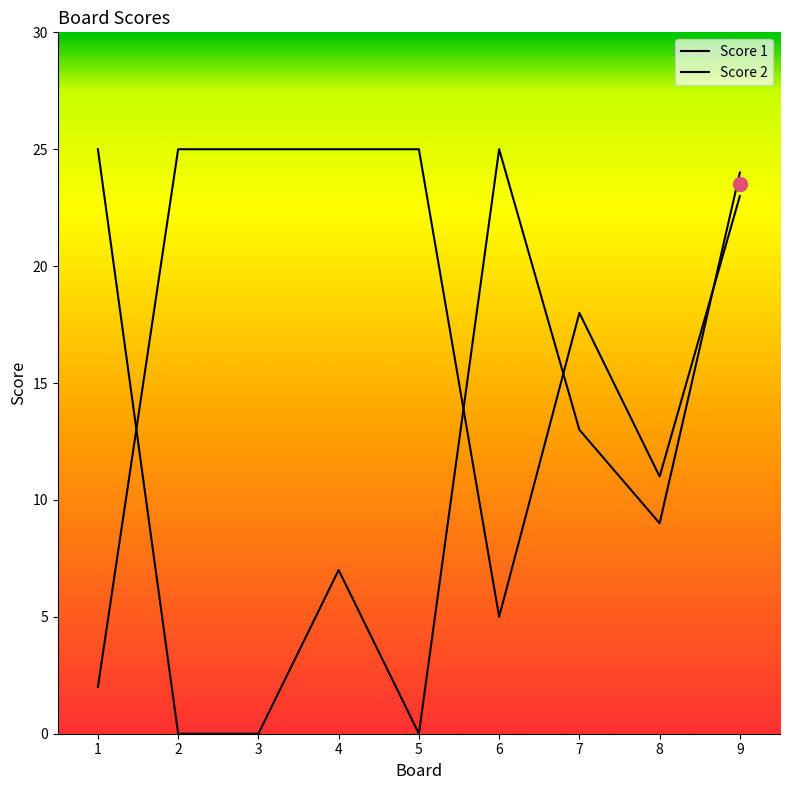

How many lines are shown in the chart?

2